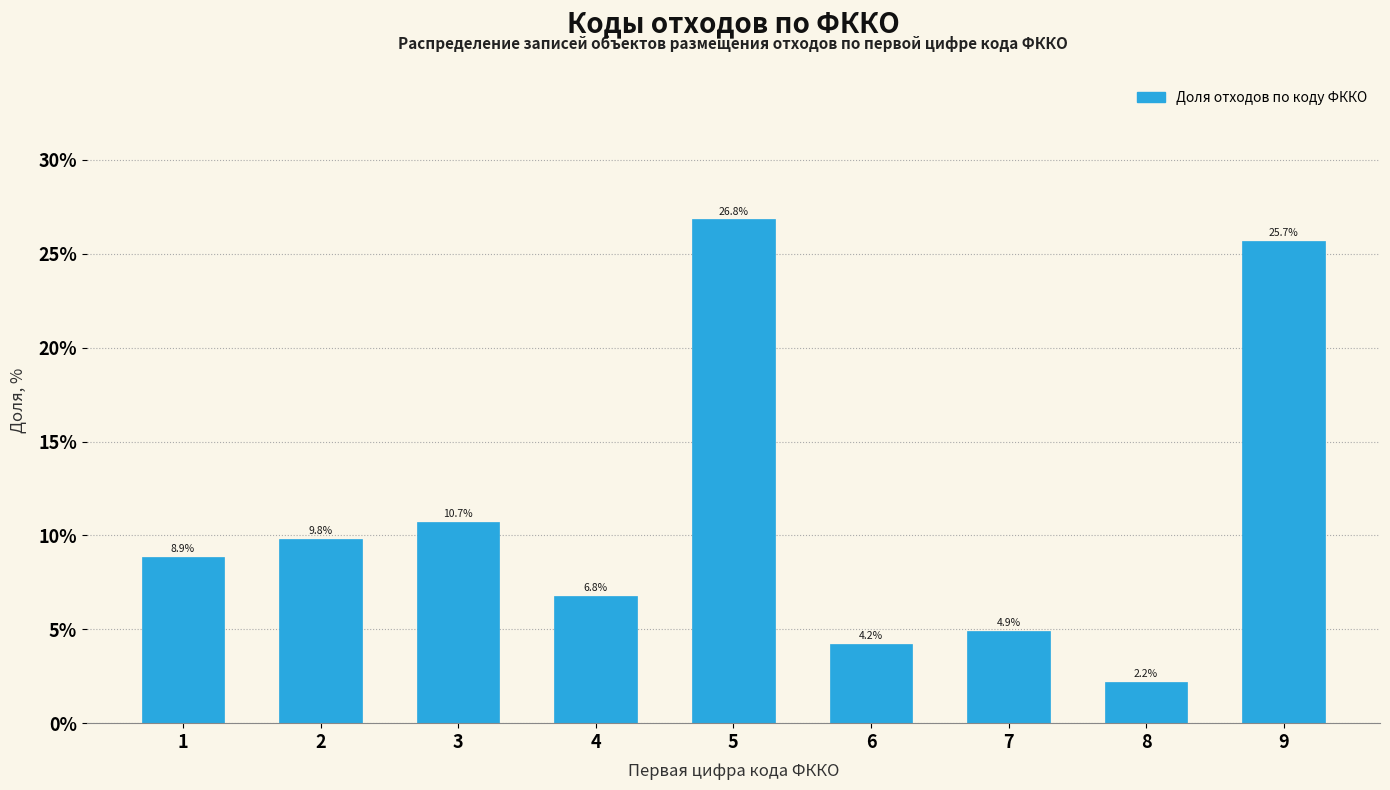

Reading left to right, extract all data points from this chart.

8.9	9.8	10.7	6.8	26.8	4.2	4.9	2.2	25.7